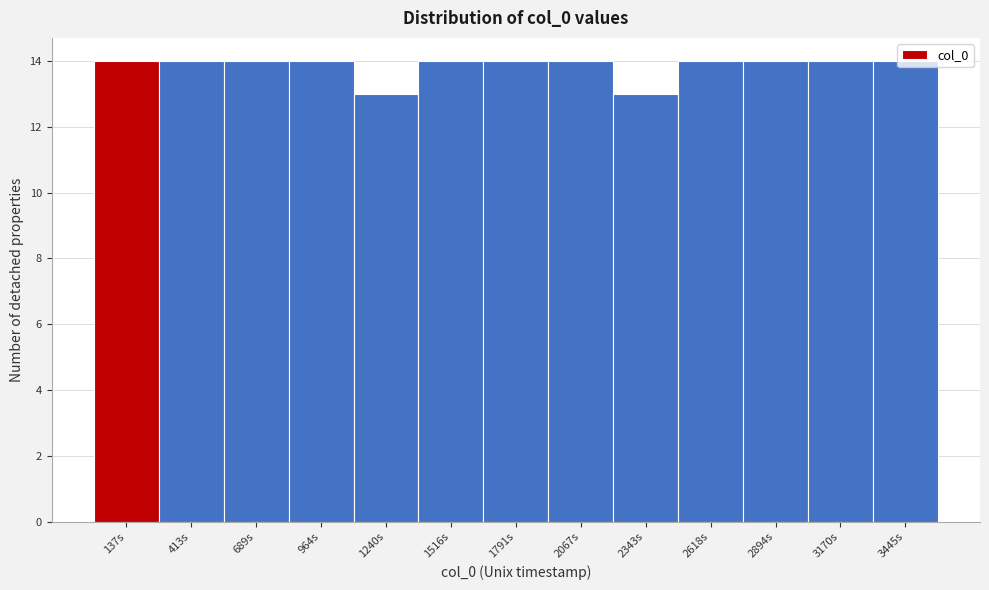

Reading left to right, list every bar in this chart as the range it spans on the x-axis followed by its height. Neither the bar edges nor the heights are printed on the chart, so give them approximately, as read against the axes.

0 to 300: 14
300 to 550: 14
550 to 850: 14
850 to 1100: 14
1100 to 1400: 13
1400 to 1650: 14
1650 to 1950: 14
1950 to 2200: 14
2200 to 2500: 13
2500 to 2750: 14
2750 to 3050: 14
3050 to 3300: 14
3300 to 3600: 14